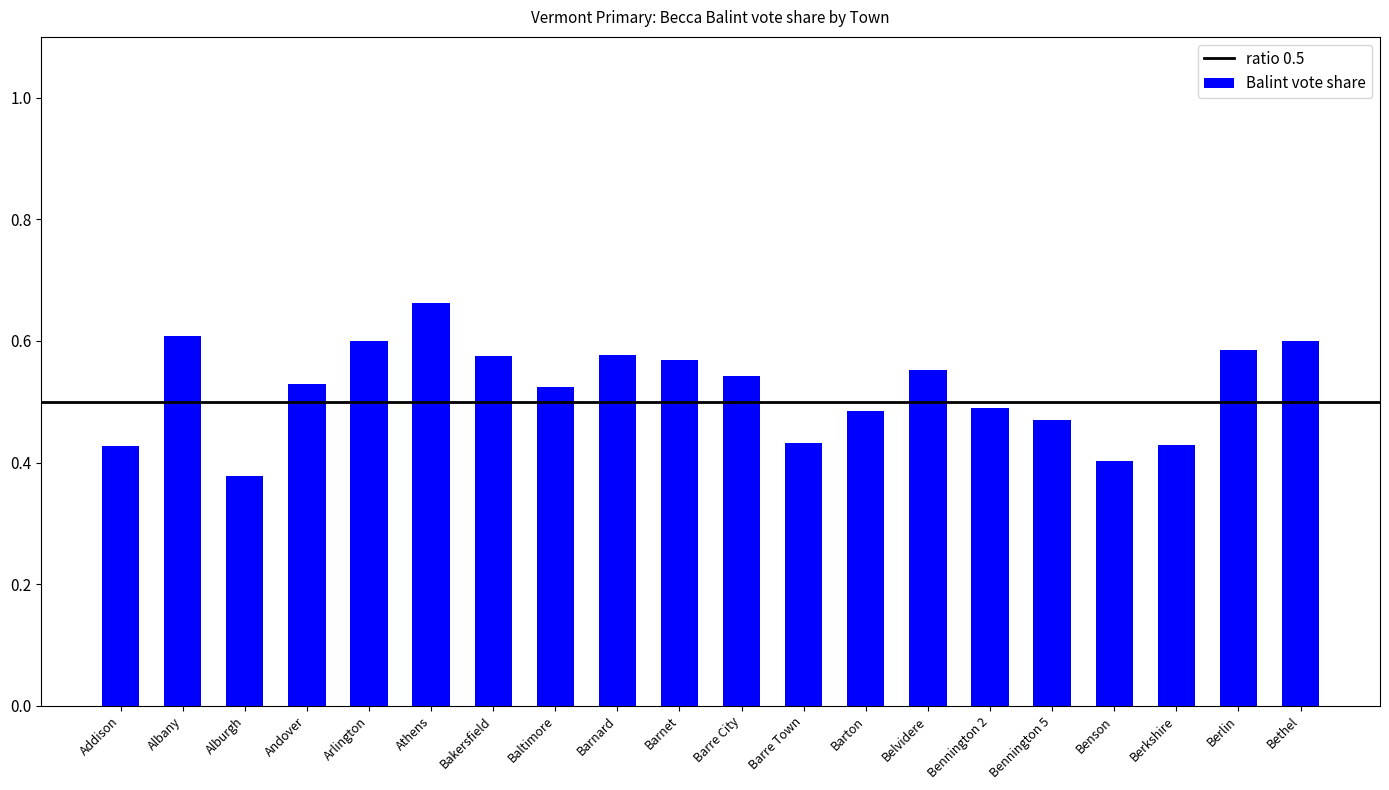

What is the difference between the maximum and second lowest values?

0.3